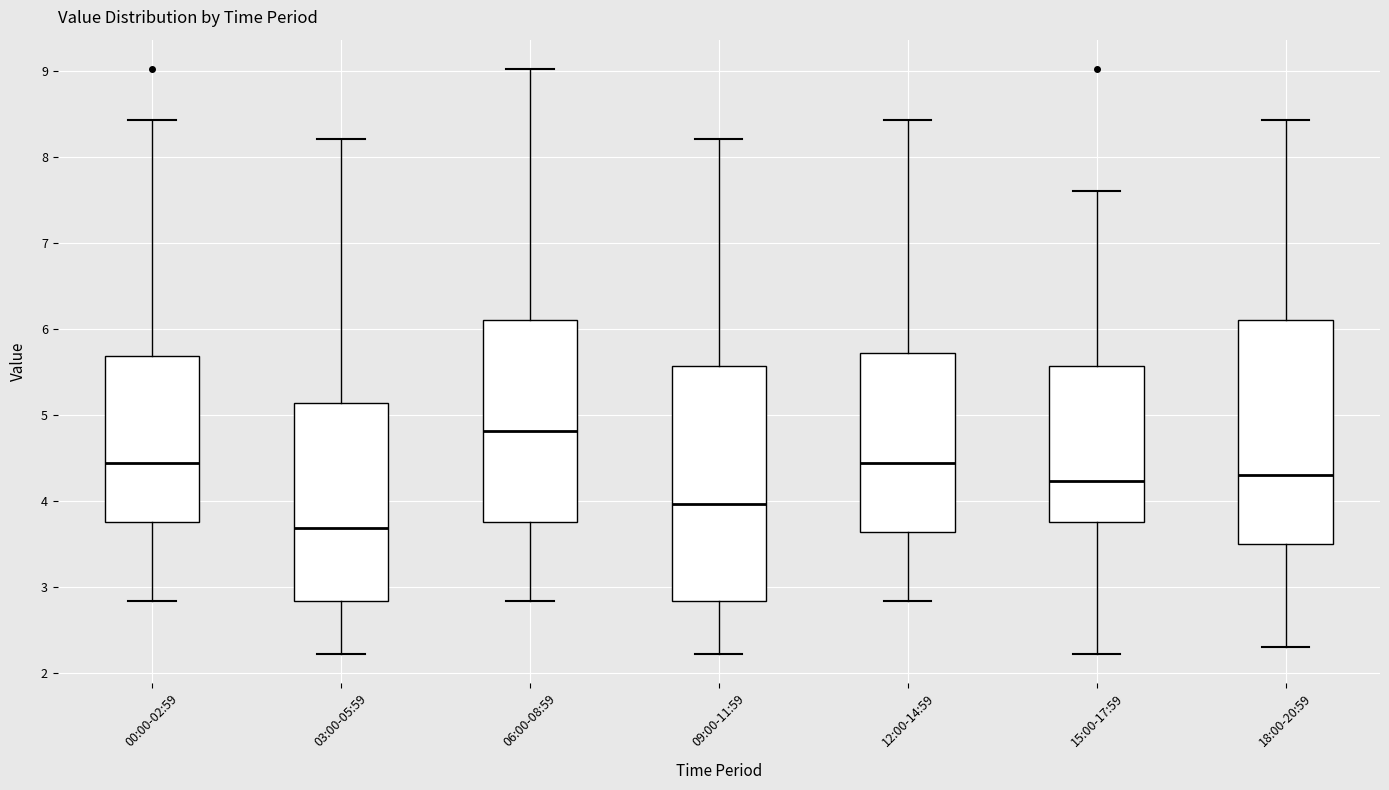

Reading left to right, read every box against the y-axis: the position of its median line, the range the box covers, and the ends of its whiskers. The values are not printed on the chart, so give them approximately, as read against the axis.

00:00-02:59: median 4.4, box 3.8 to 5.7, whiskers 2.8 to 8.4
03:00-05:59: median 3.7, box 2.8 to 5.1, whiskers 2.2 to 8.2
06:00-08:59: median 4.8, box 3.8 to 6.1, whiskers 2.8 to 9.0
09:00-11:59: median 4.0, box 2.8 to 5.6, whiskers 2.2 to 8.2
12:00-14:59: median 4.4, box 3.6 to 5.7, whiskers 2.8 to 8.4
15:00-17:59: median 4.2, box 3.8 to 5.6, whiskers 2.2 to 7.6
18:00-20:59: median 4.3, box 3.5 to 6.1, whiskers 2.3 to 8.4